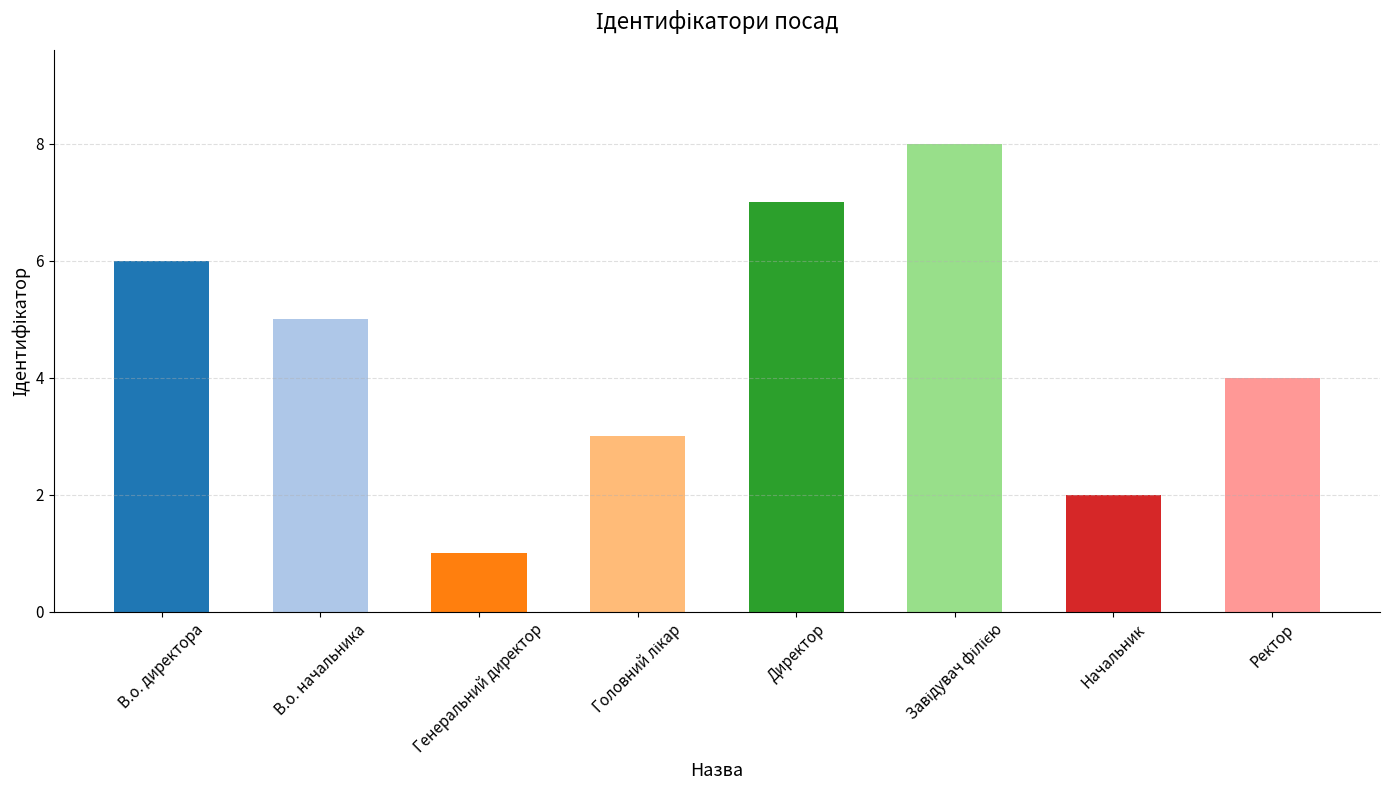

What is the change in value from В.о. директора to Начальник?

-4